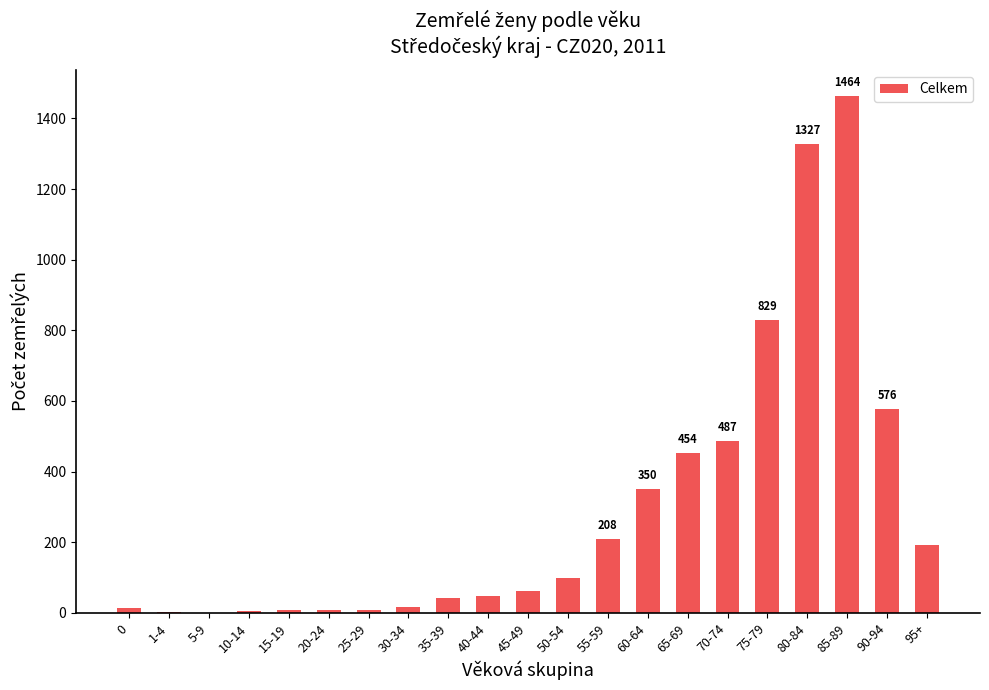

At which category does the chart reach its peak across all series?

85-89